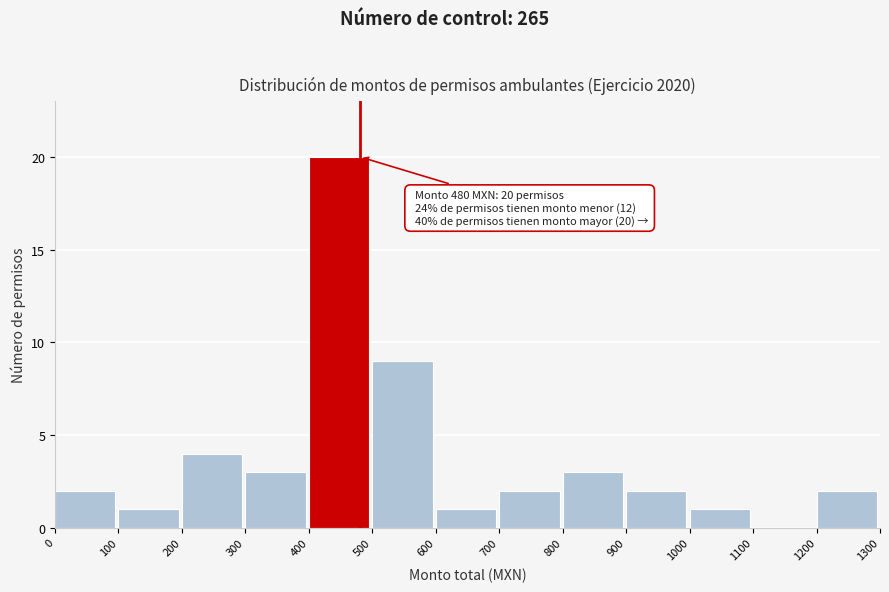

Over which range of the x-axis is the bar tallest?

400 to 500